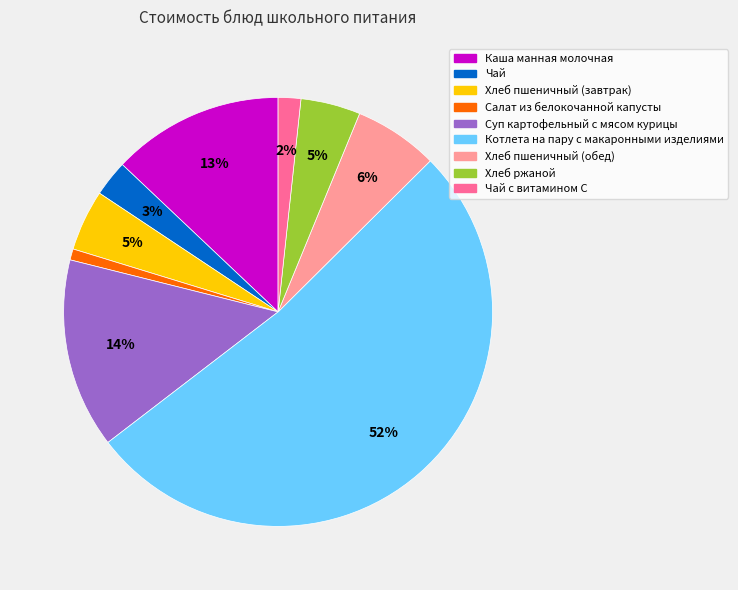

To the nearest percent, what is the difference between the Хлеб пшеничный (обед) and Суп картофельный с мясом курицы slice percentages?

8%